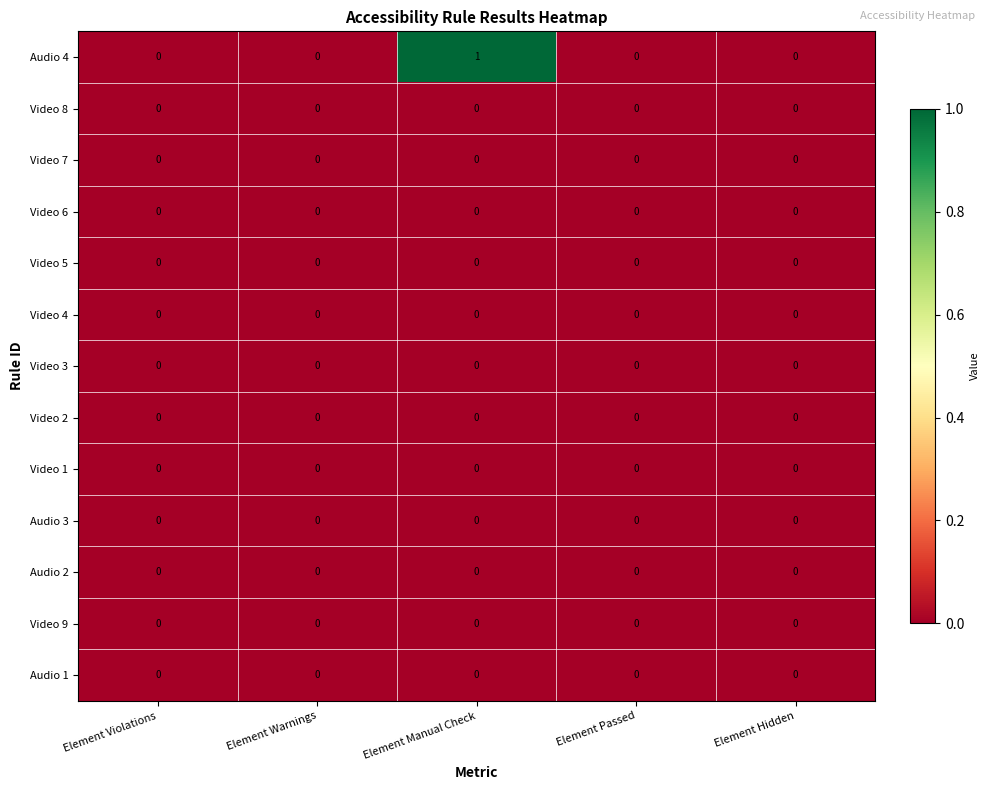

Between Element Manual Check and Element Hidden, which series saw the biggest shift?

Audio 4